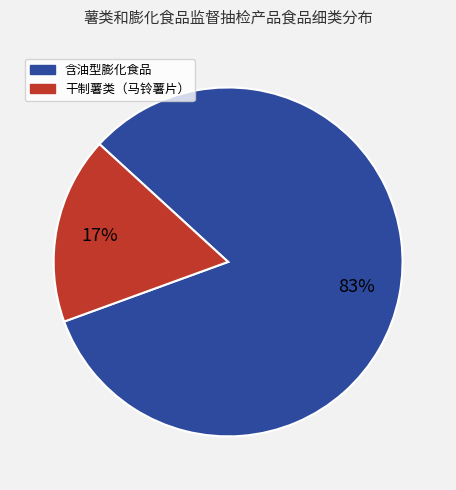

To the nearest percent, what portion does 含油型膨化食品 represent?

83%